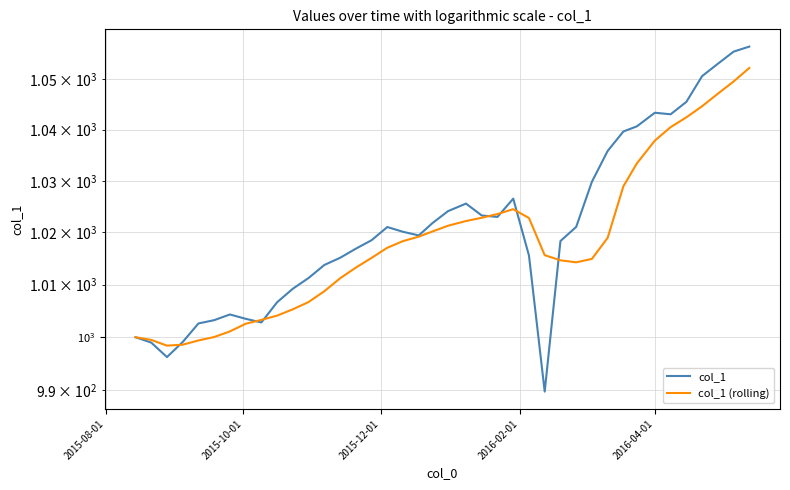

The value of col_1 at 31 is 402.0. True or false?

False